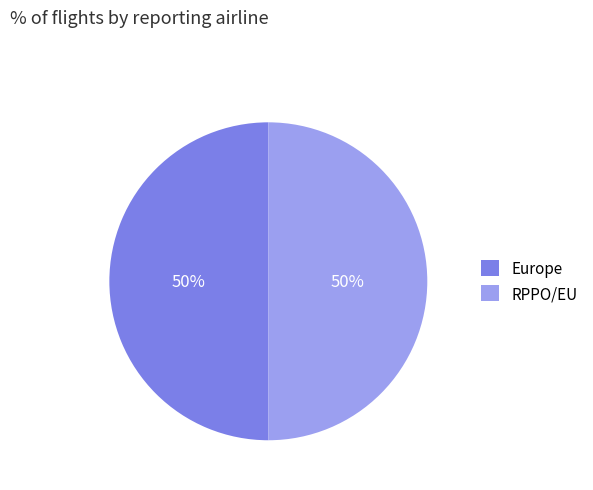

Approximately how many times larger is the value at Europe compared to RPPO/EU?

1.0